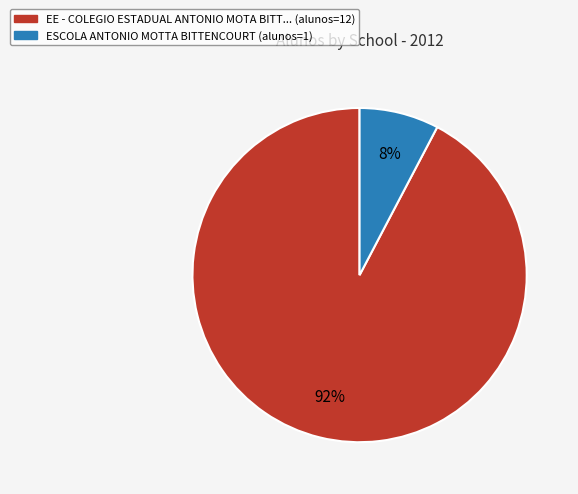

Which category has the smallest portion of the pie?

ESCOLA ANTONIO MOTTA BITTENCOURT (alunos=1)